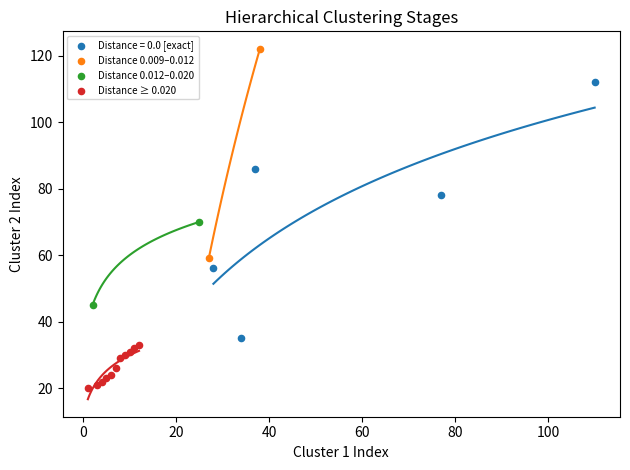

What are all the series names shown in the legend?

Distance = 0.0 [exact], Distance 0.009–0.012, Distance 0.012–0.020, Distance ≥ 0.020